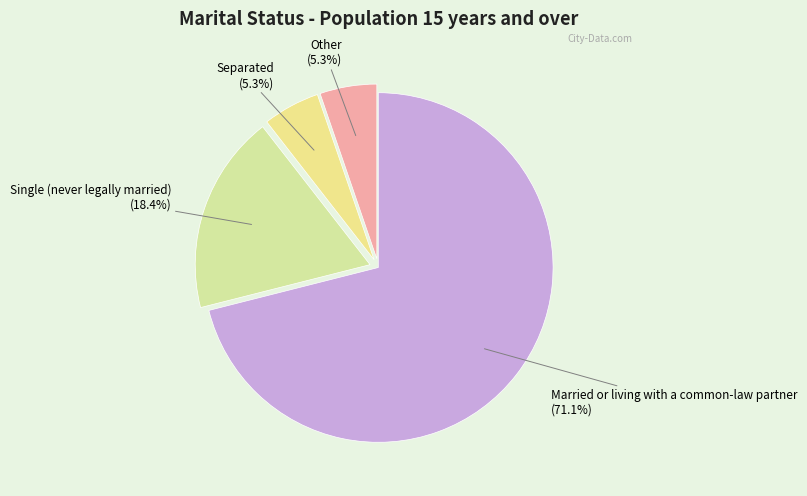

Do Single (never legally married) and Other together represent more than half of the pie?

No